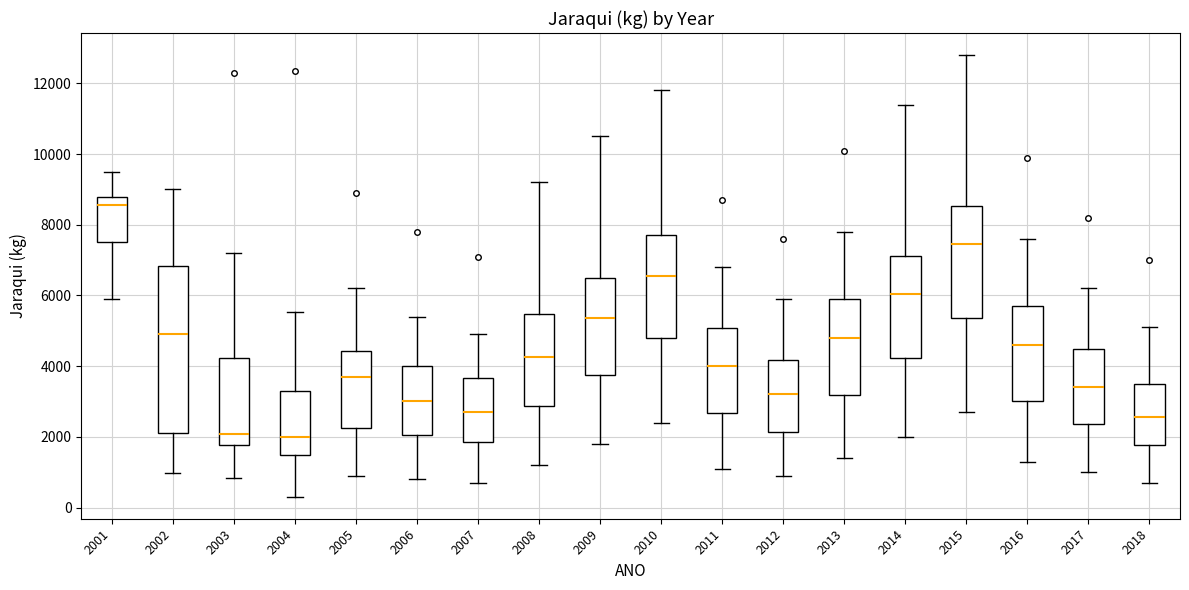

Comparing the boxes themselves (not the whiskers), which one is the tallest?

2002